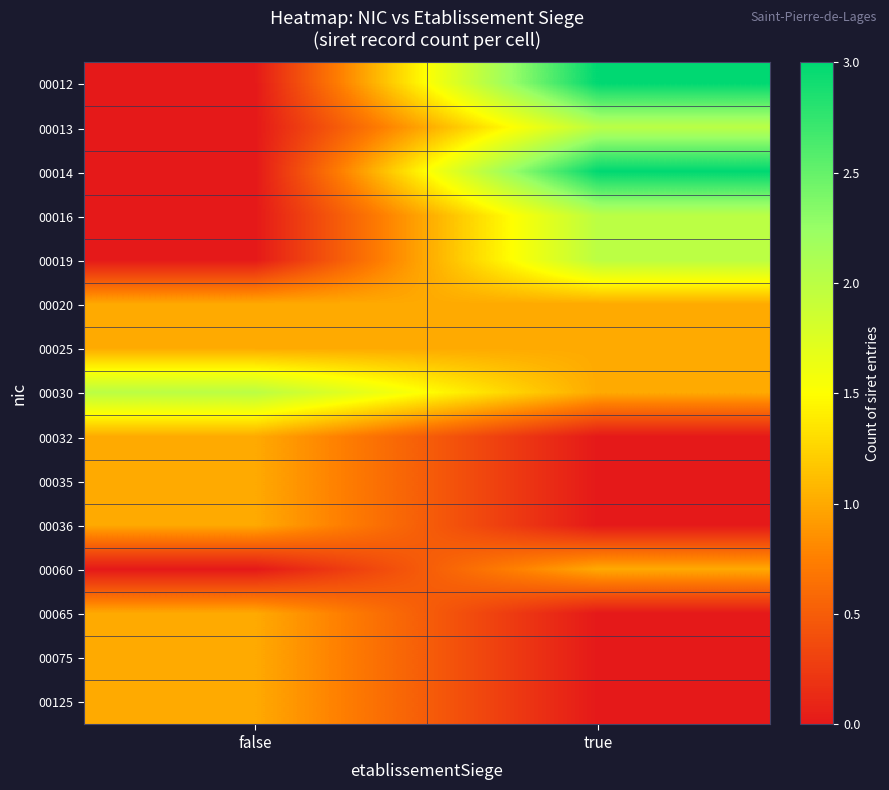

Which has a higher value, false or true?

true